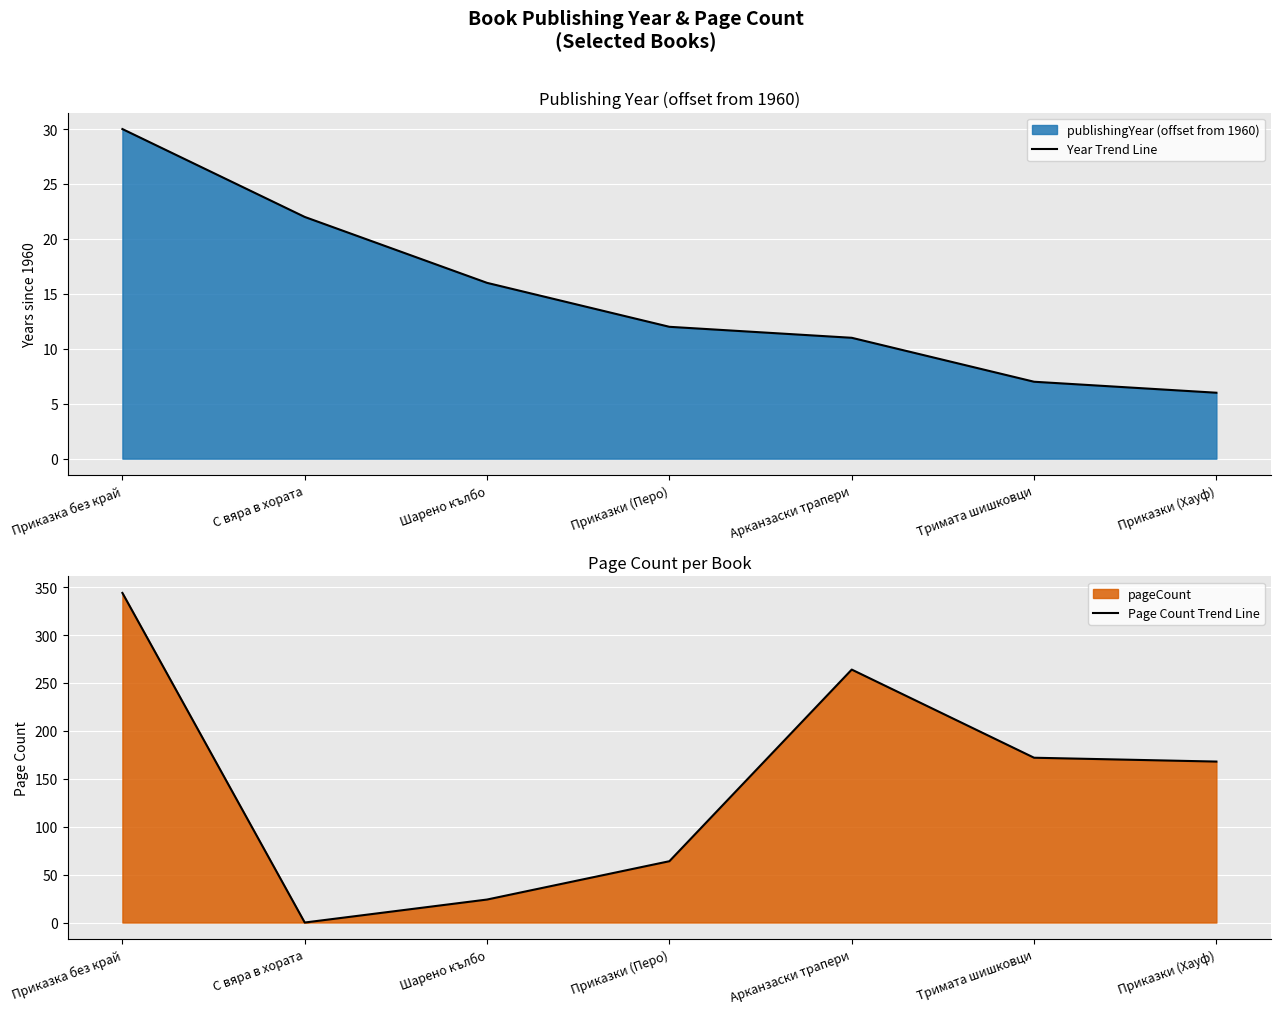

At how many categories does at least one series exceed 304?

1